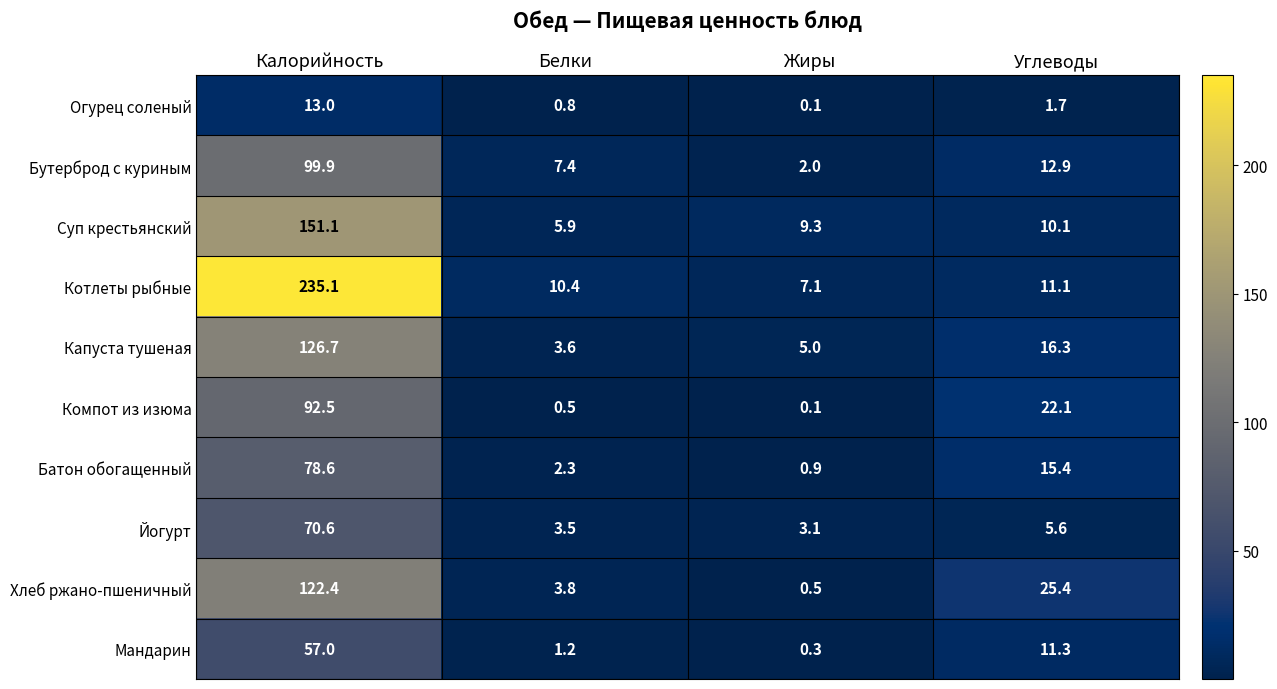

Where does the Бутерброд с куриным series first go above 12?

Калорийность